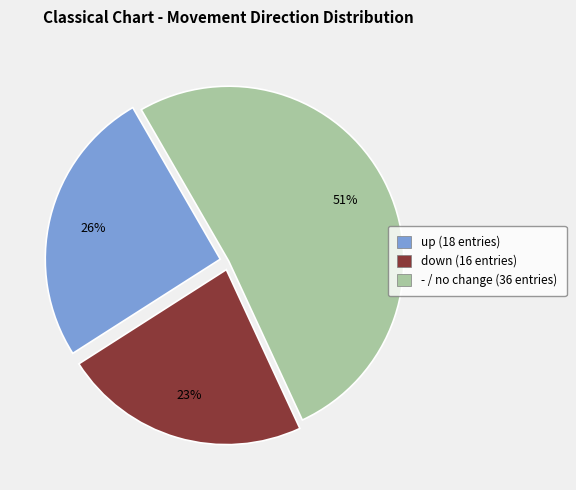

To the nearest percent, what is the average slice percentage?

33%